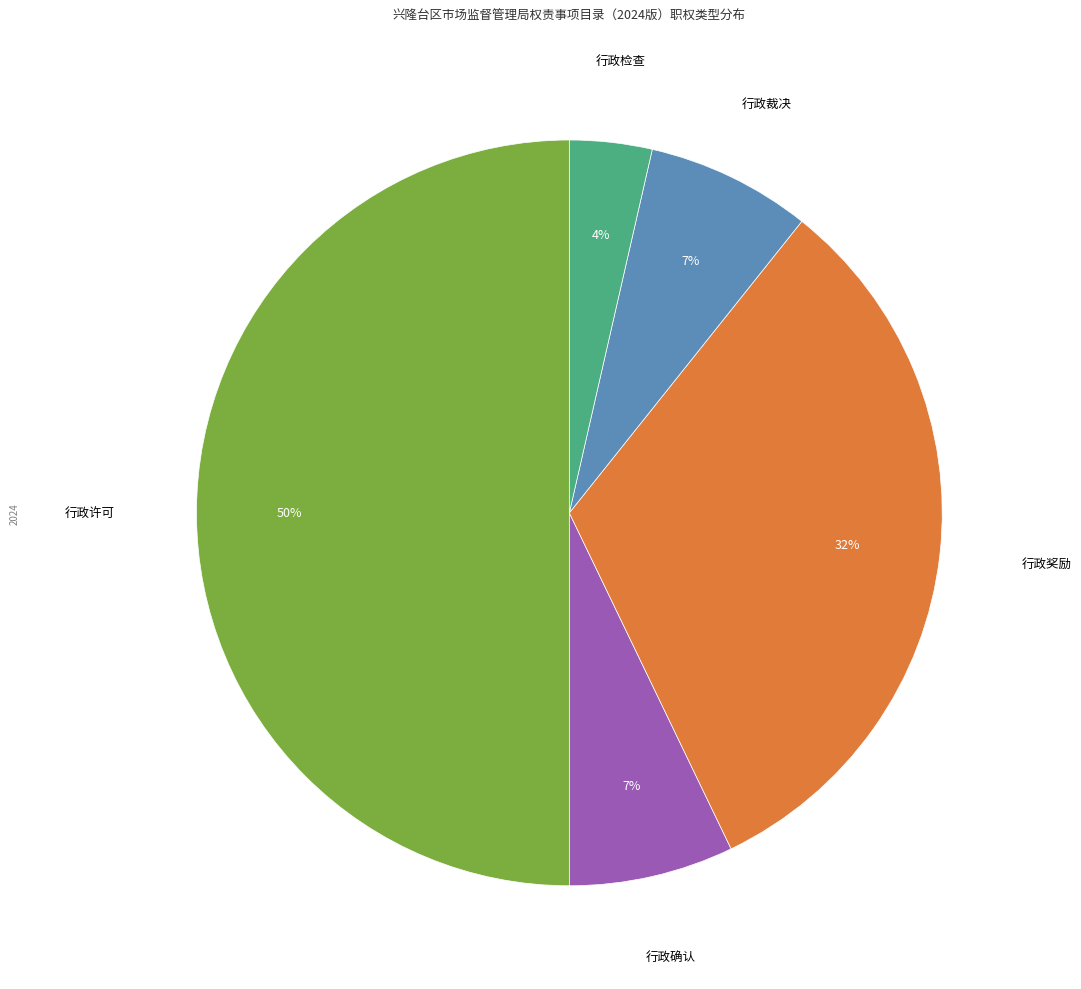

To the nearest percent, what is the average slice percentage?

20%